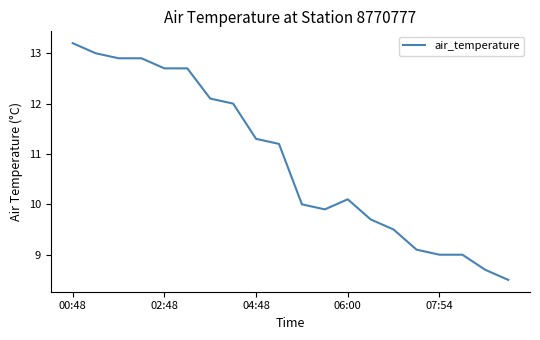

What is the greatest value displayed?

13.2